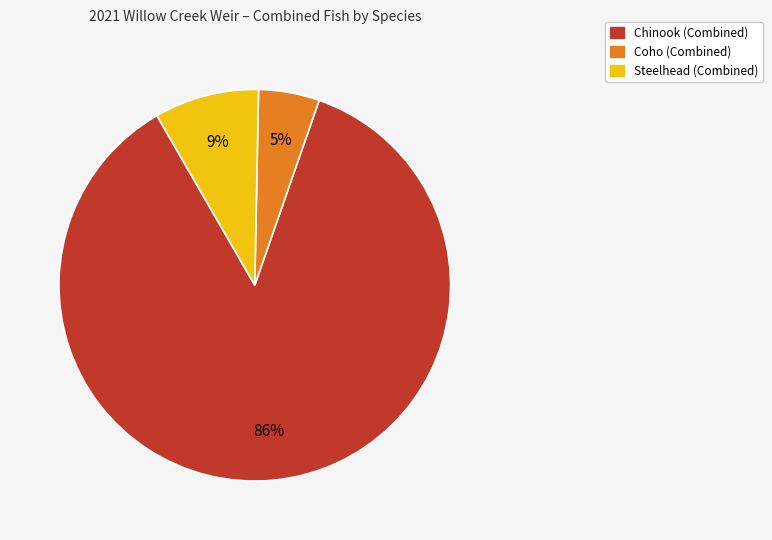

How many slices are in this pie chart?

3